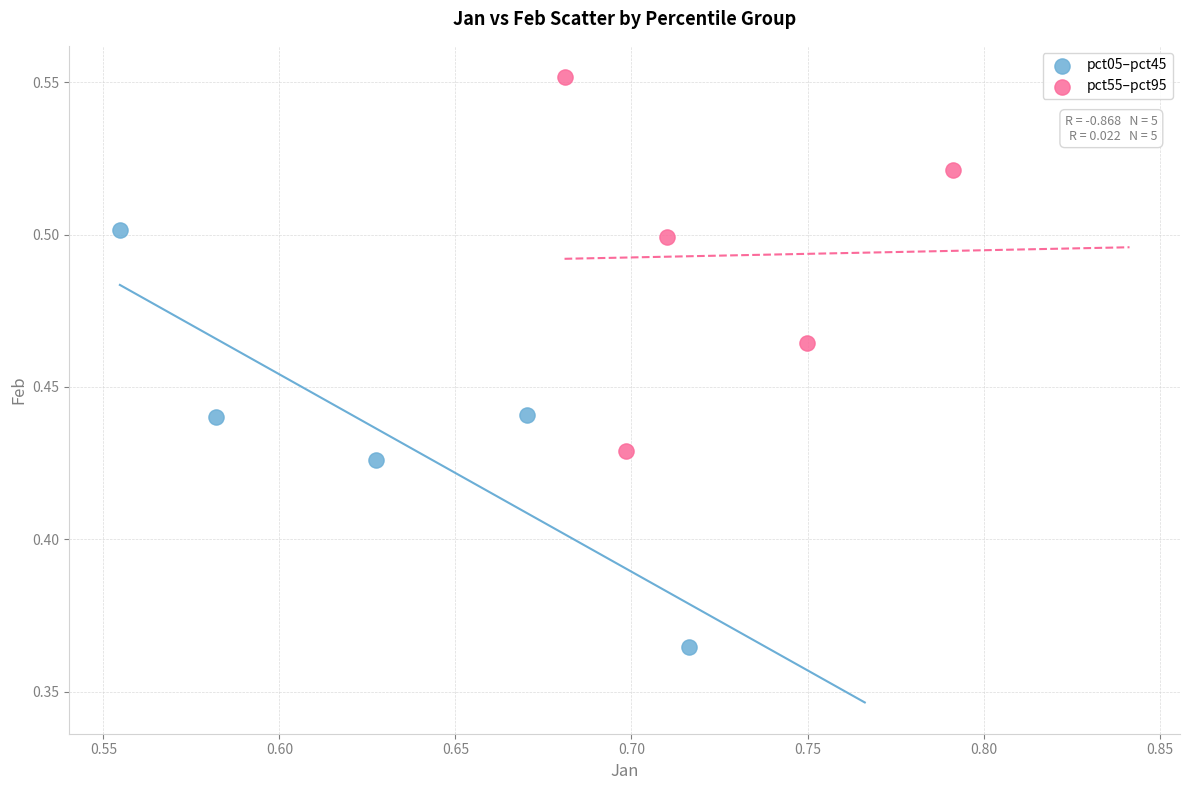

Which series reaches the minimum Y coordinate?

pct05–pct45